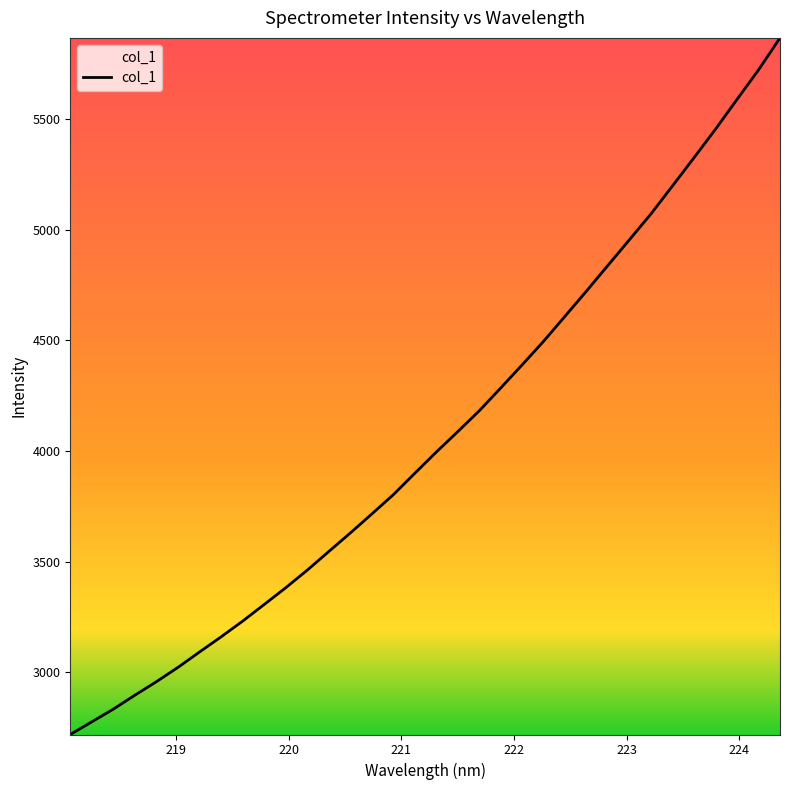

What is the smallest value displayed?

2719.2